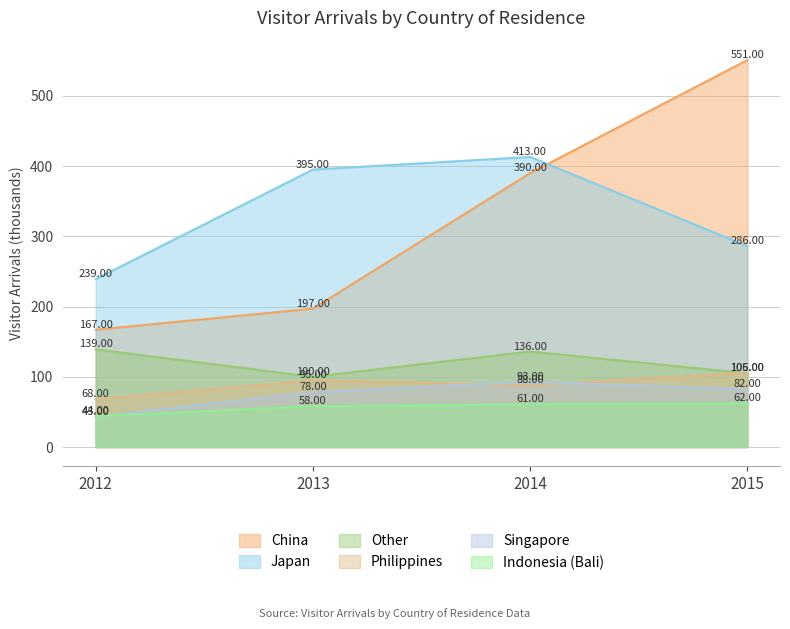

How many values in the Other series exceed 136?

1